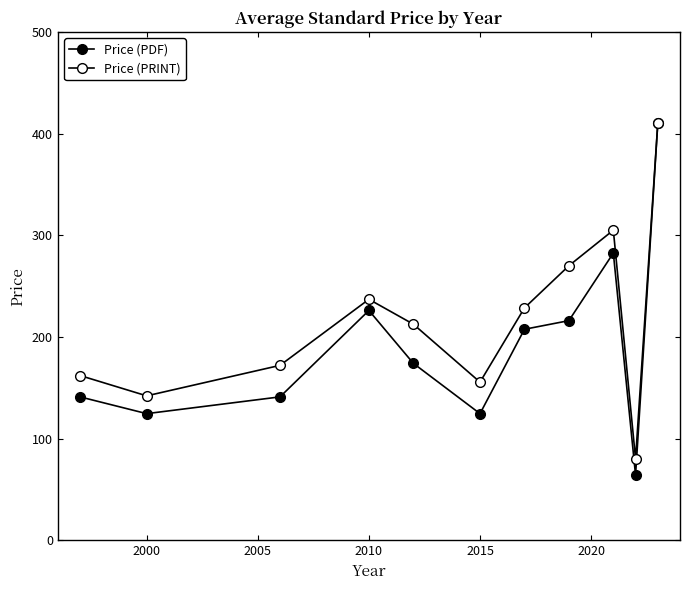

How many lines are shown in the chart?

2